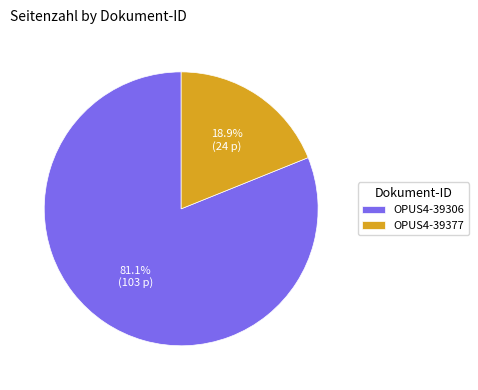

Which has a higher value, OPUS4-39377 or OPUS4-39306?

OPUS4-39306